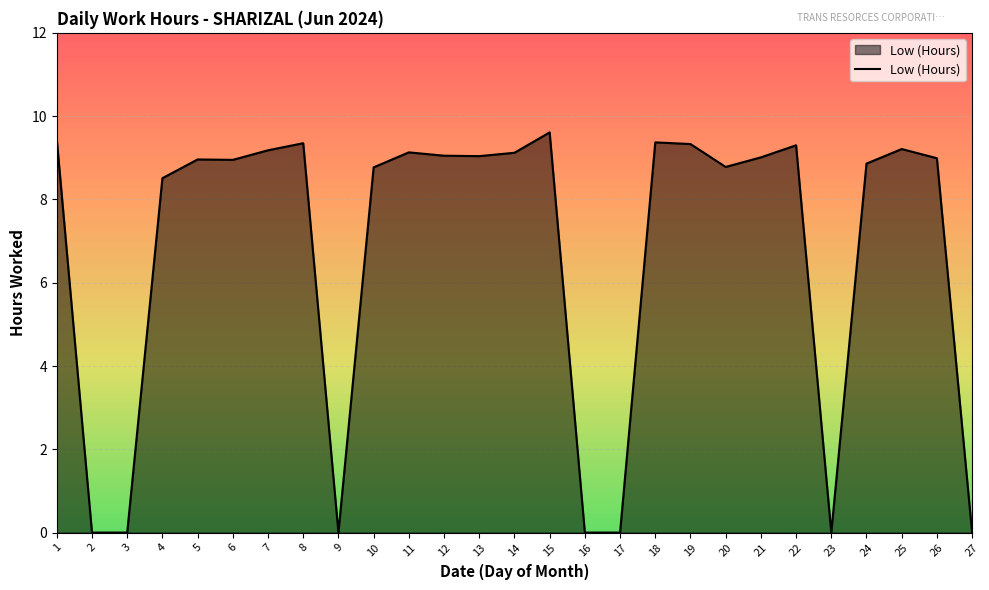

The chart shows a value of 3.2 at 16. True or false?

False